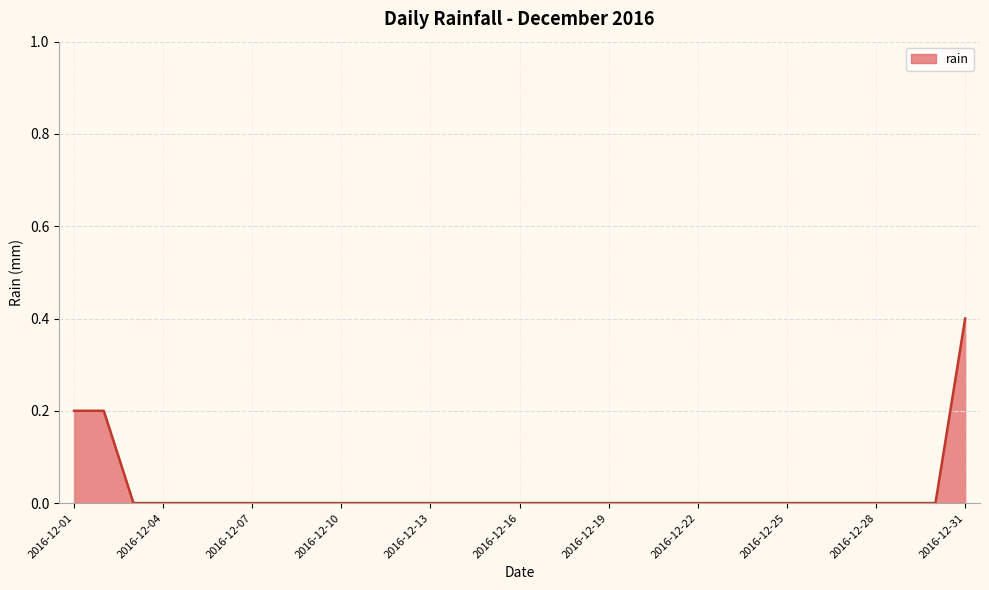

What is the maximum value shown in the chart?

0.4